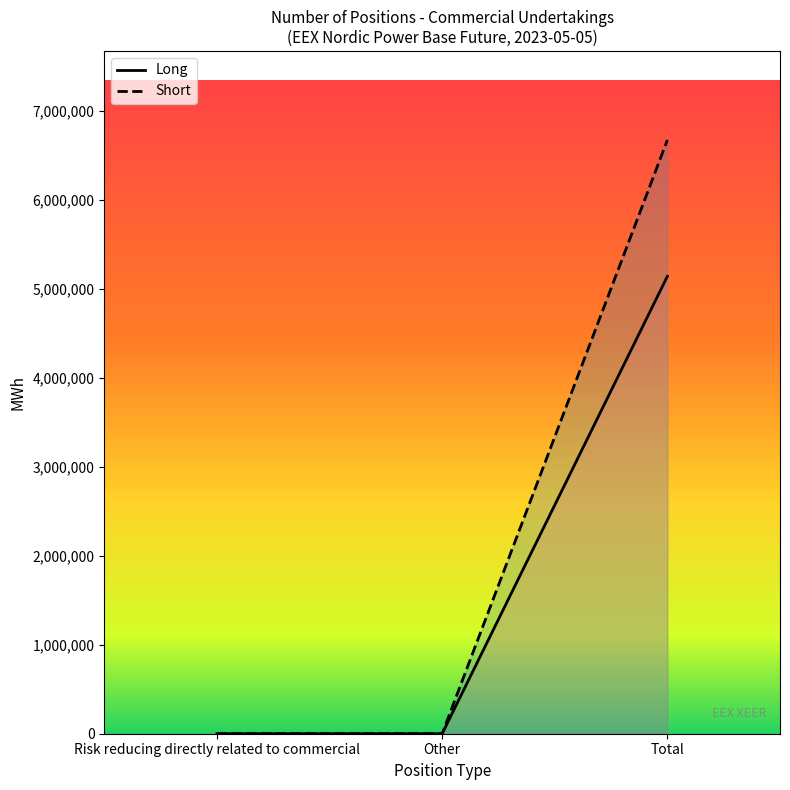

Reading left to right, transcribe all the data shown in this chart.

Long: Risk reducing directly related to commercial=0	Other=0	Total=5137831
Short: Risk reducing directly related to commercial=0	Other=0	Total=6669418